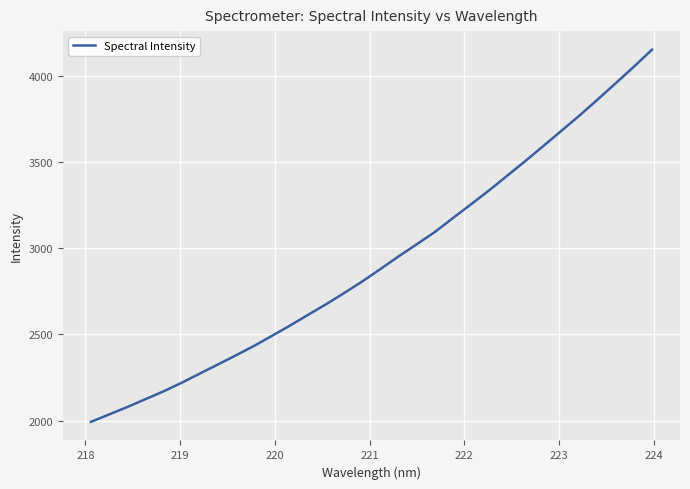

Does the chart display data point markers on the line(s)?

No